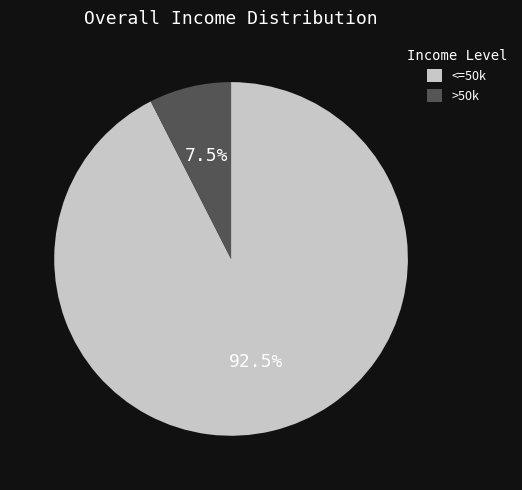

Does any single category account for the majority?

Yes